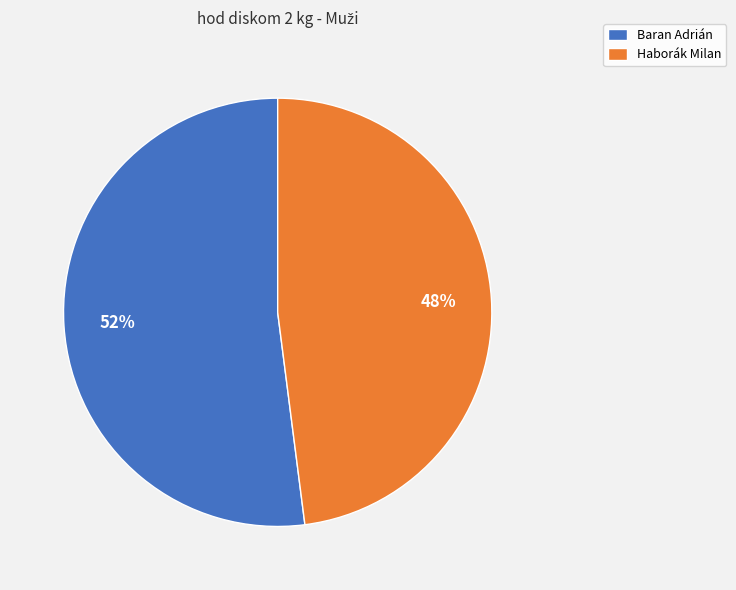

To the nearest percent, what is the combined percentage of Haborák Milan and Baran Adrián?

100%